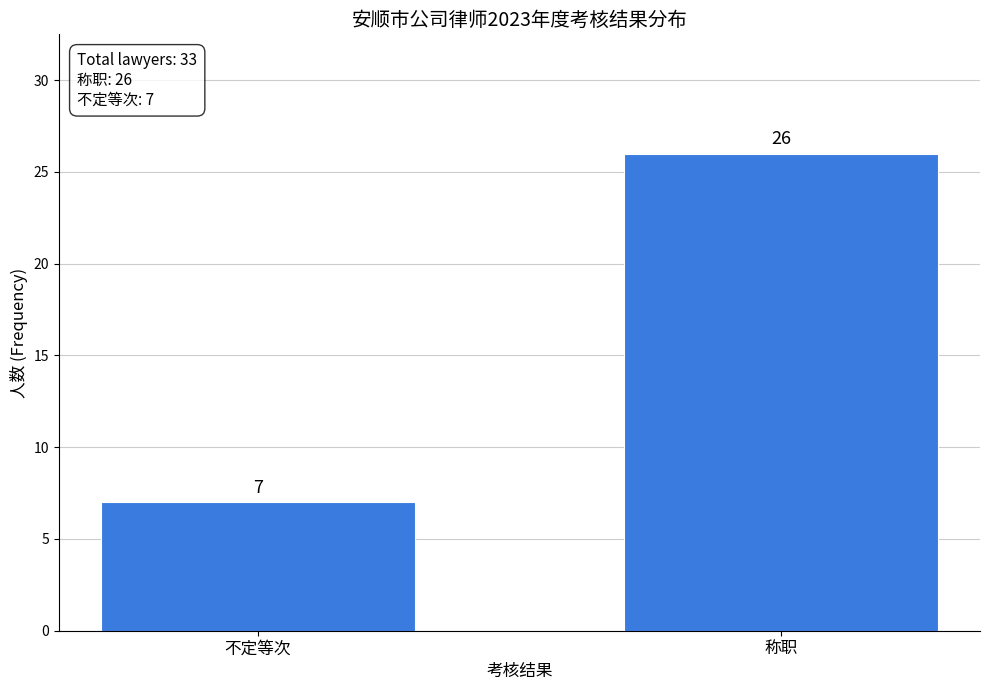

Reading left to right, extract all data points from this chart.

7	26